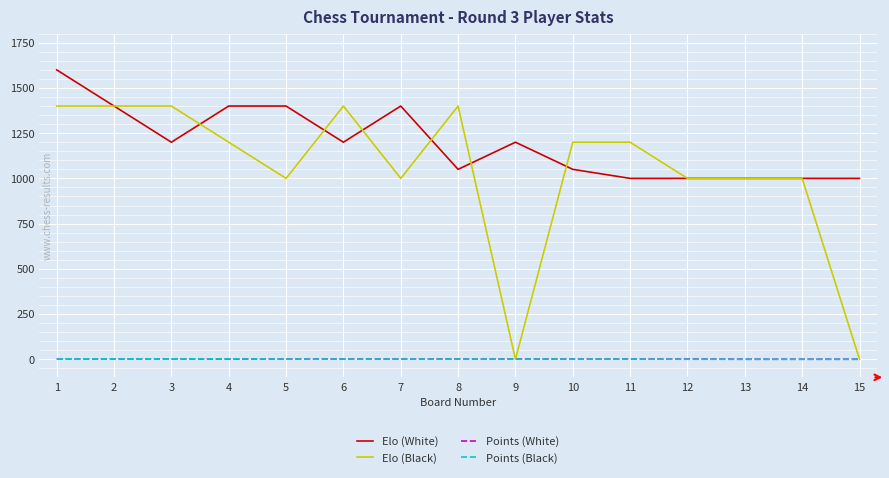

The value of Elo (Black) at 14 is 1630. True or false?

False